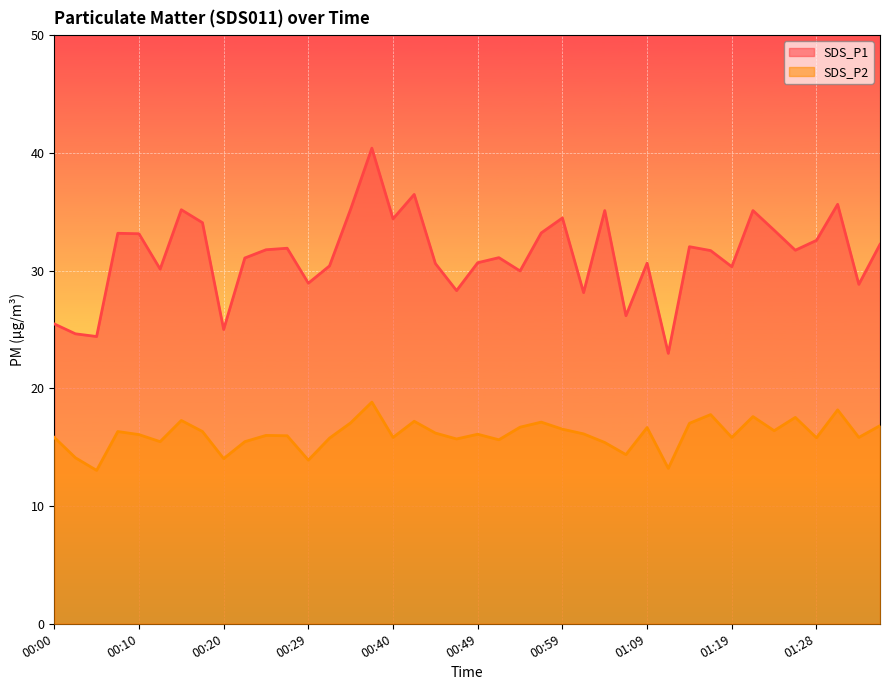

At which label does SDS_P2 reach its peak?

00:37